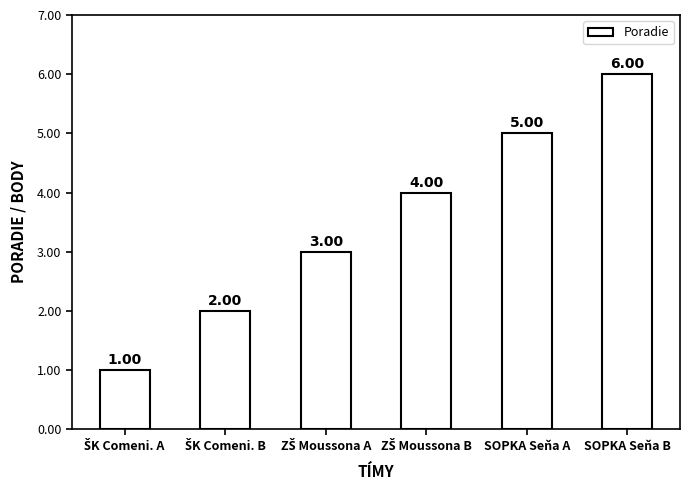

Which category has the highest value across all series?

SOPKA Seňa B